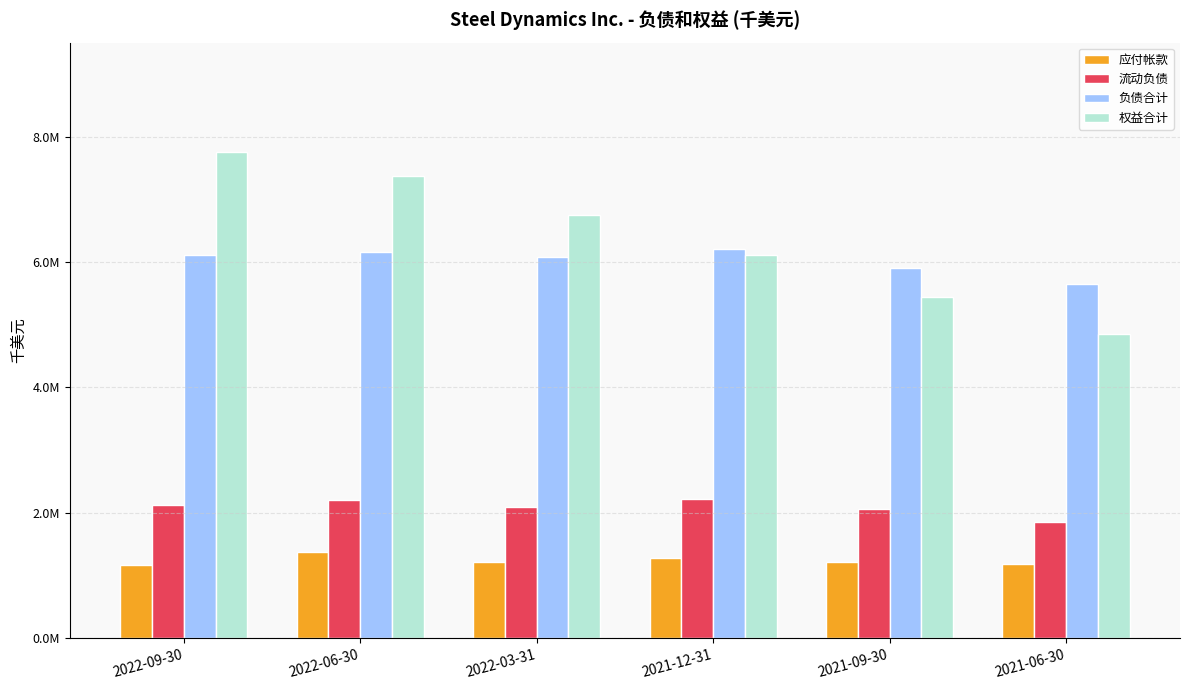

At which category is the sum across all series the highest?

2022-09-30